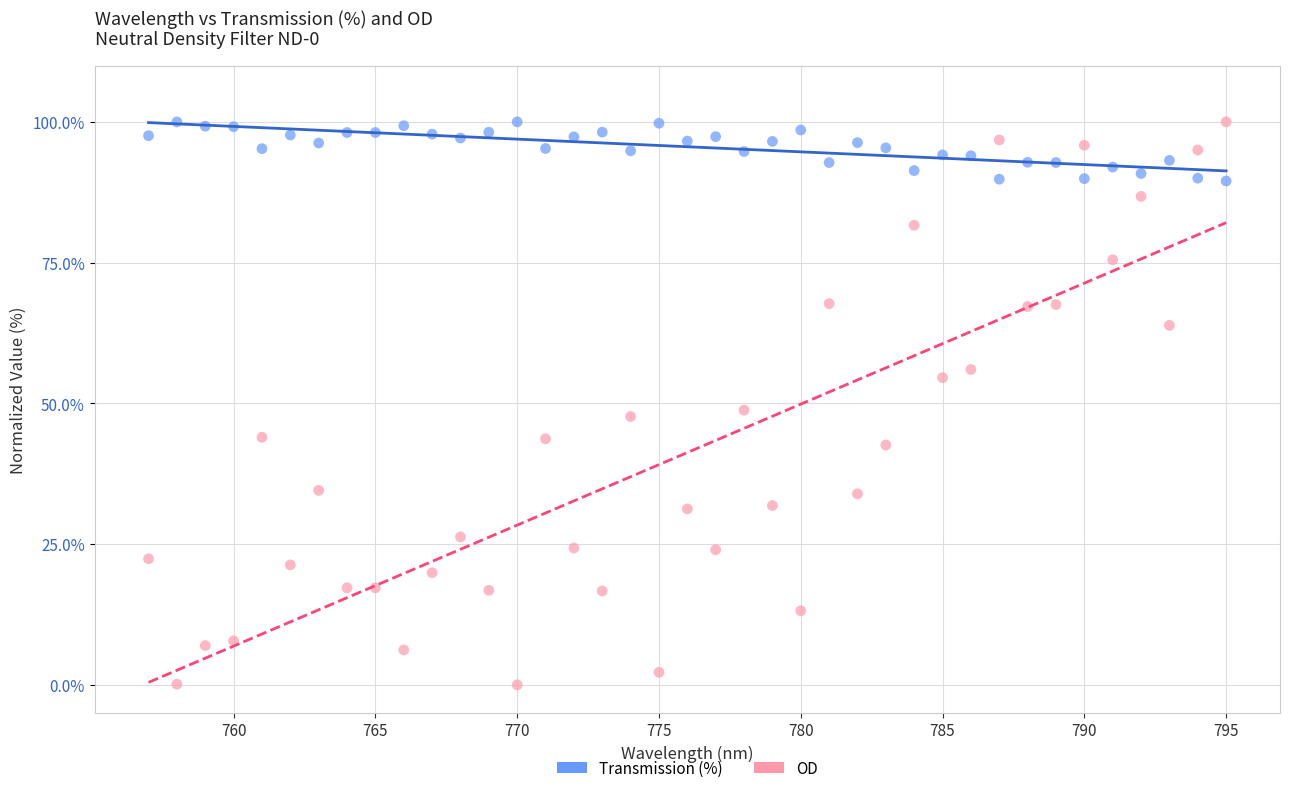

Which series contains the lowest Y value?

OD